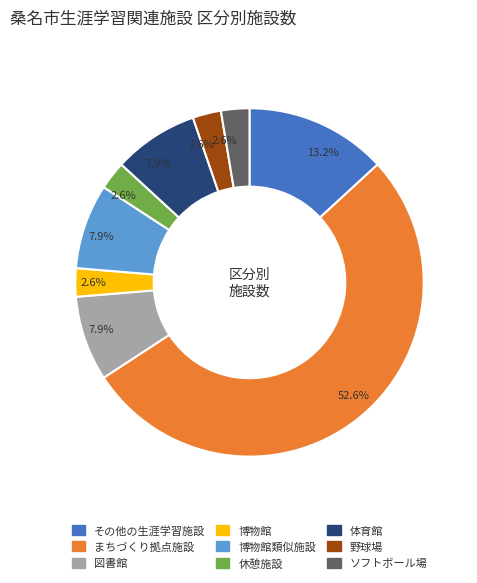

Is there a majority slice in this chart?

Yes